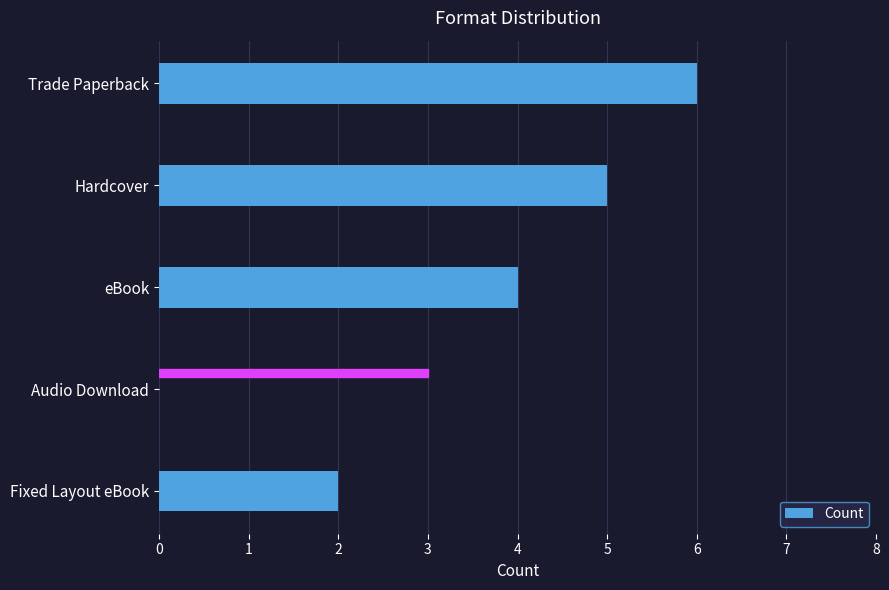

List the labels in order of value, largest first.

Trade Paperback, Hardcover, eBook, Audio Download, Fixed Layout eBook